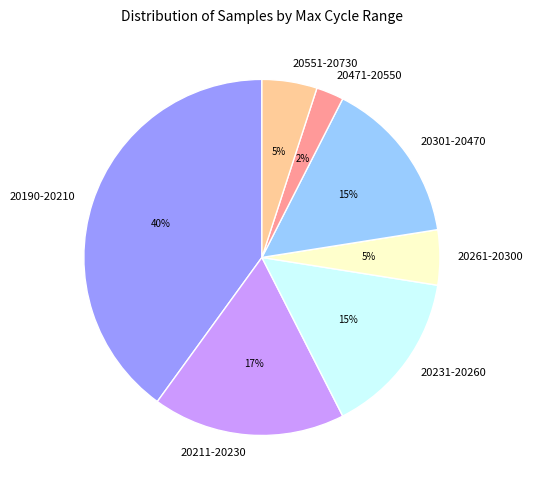

Do 20190-20210 and 20231-20260 together represent more than half of the pie?

Yes